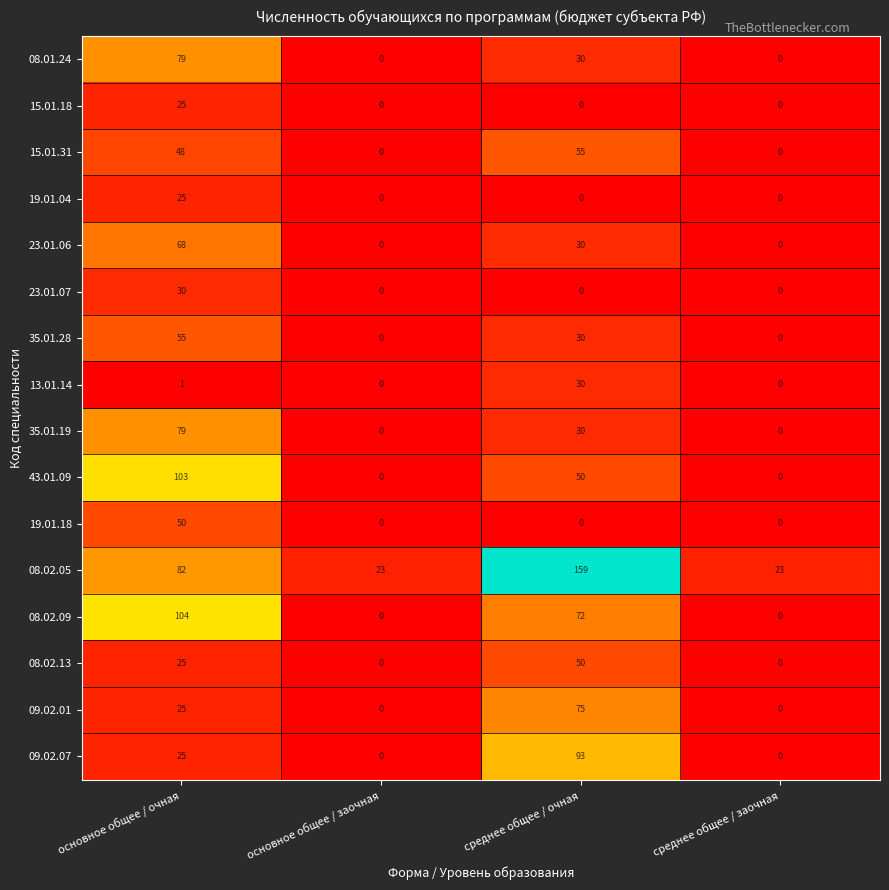

Count the 08.02.13 values in the range 0 to 50.

4